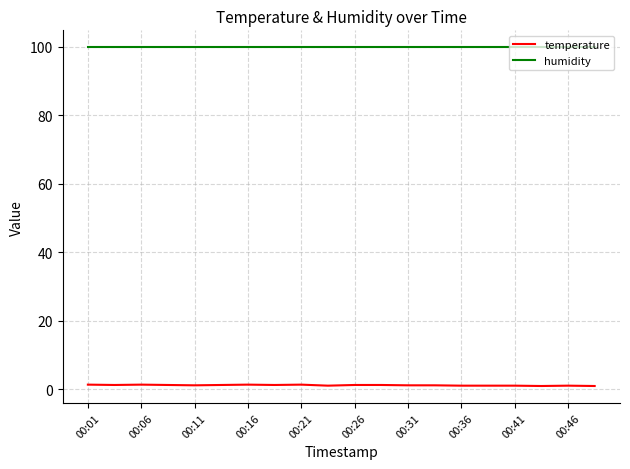

List the series in order of their peak value, lowest first.

temperature, humidity